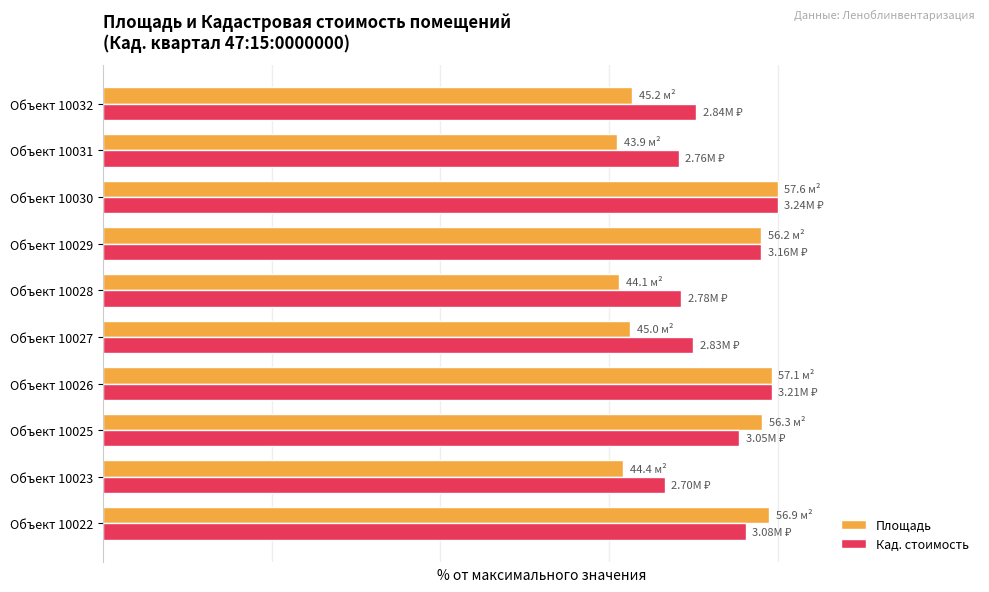

Which series has the largest range (max minus min)?

Площадь